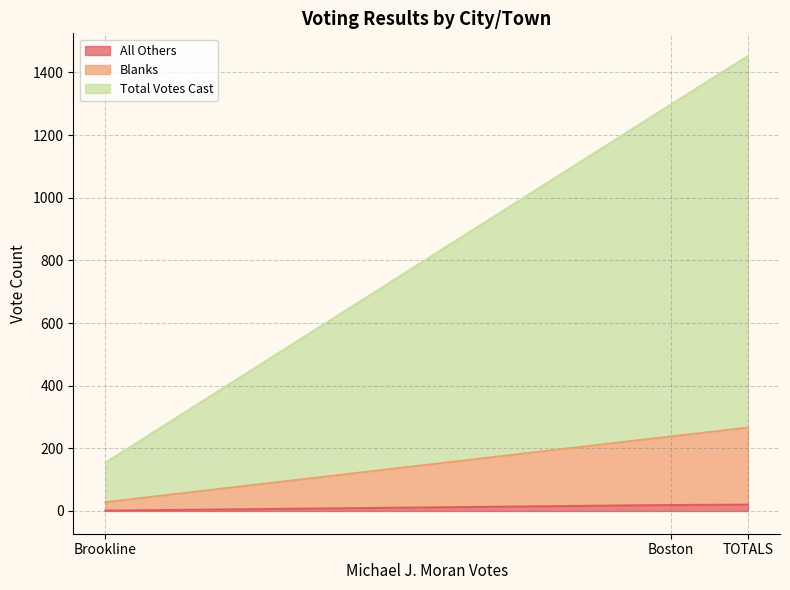

What is the total value across all series at Boston?

1298